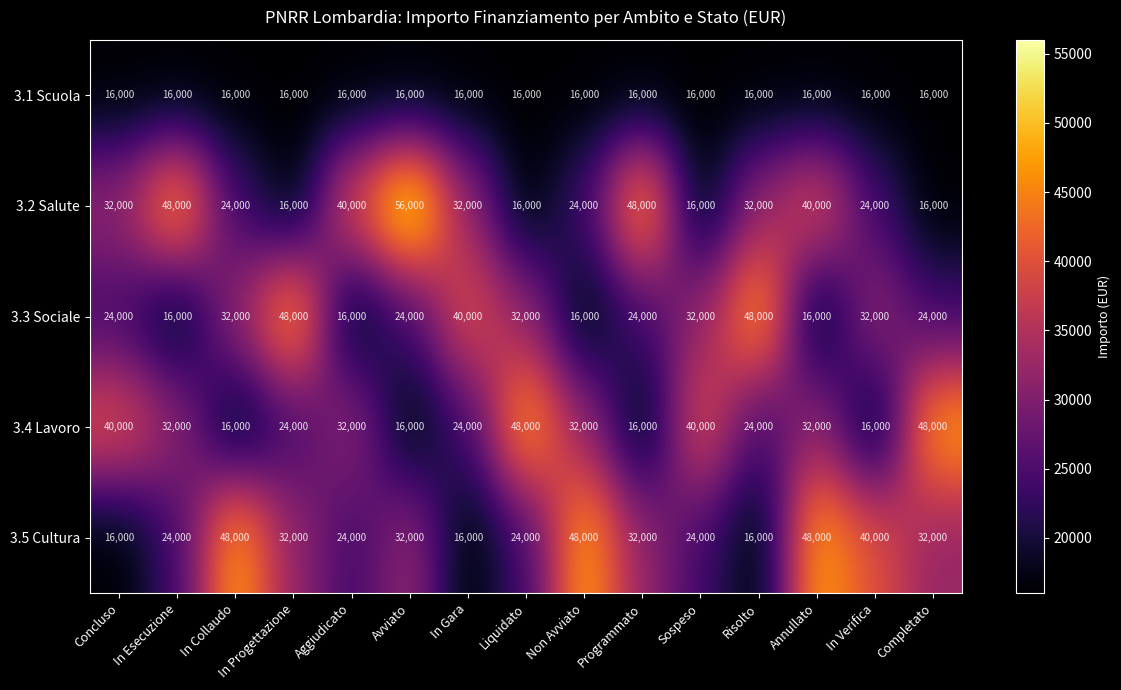

What is the total value across all series at Programmato?

136000